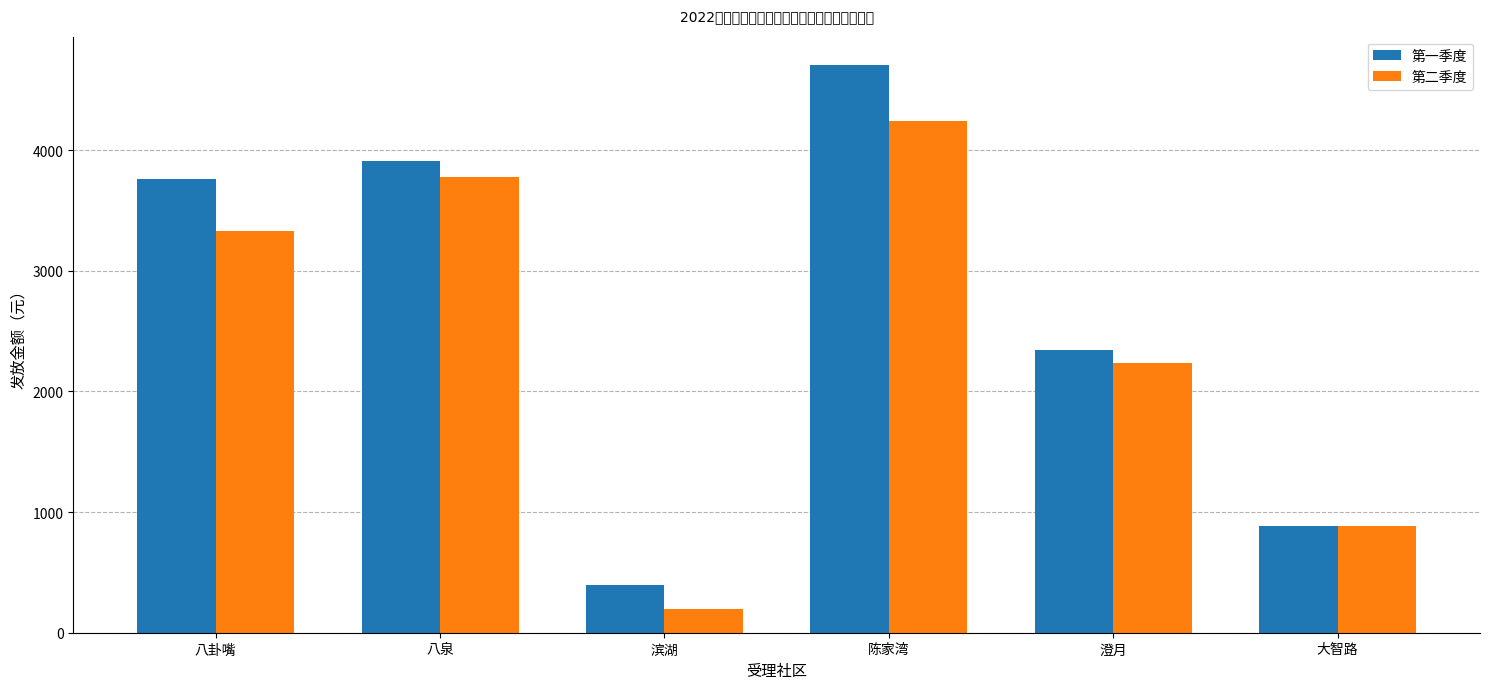

At which label is 第一季度 closest to 2550?

澄月